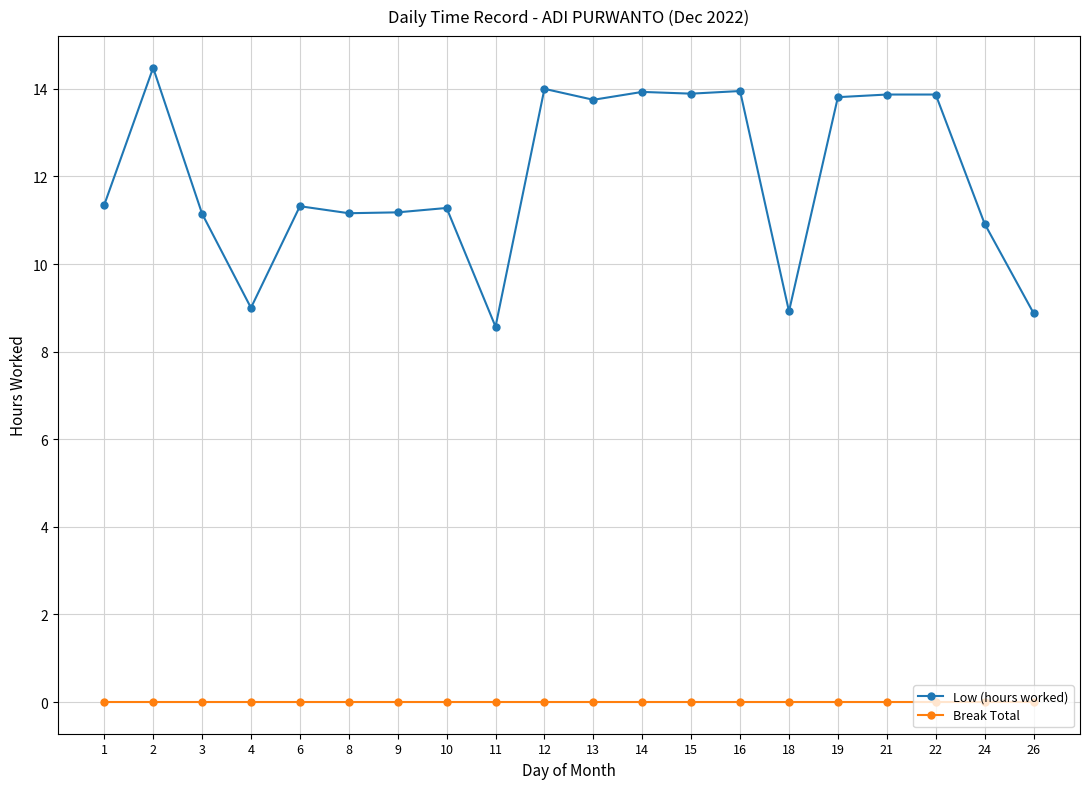

True or false: Break Total and Low (hours worked) cross at least once.

False